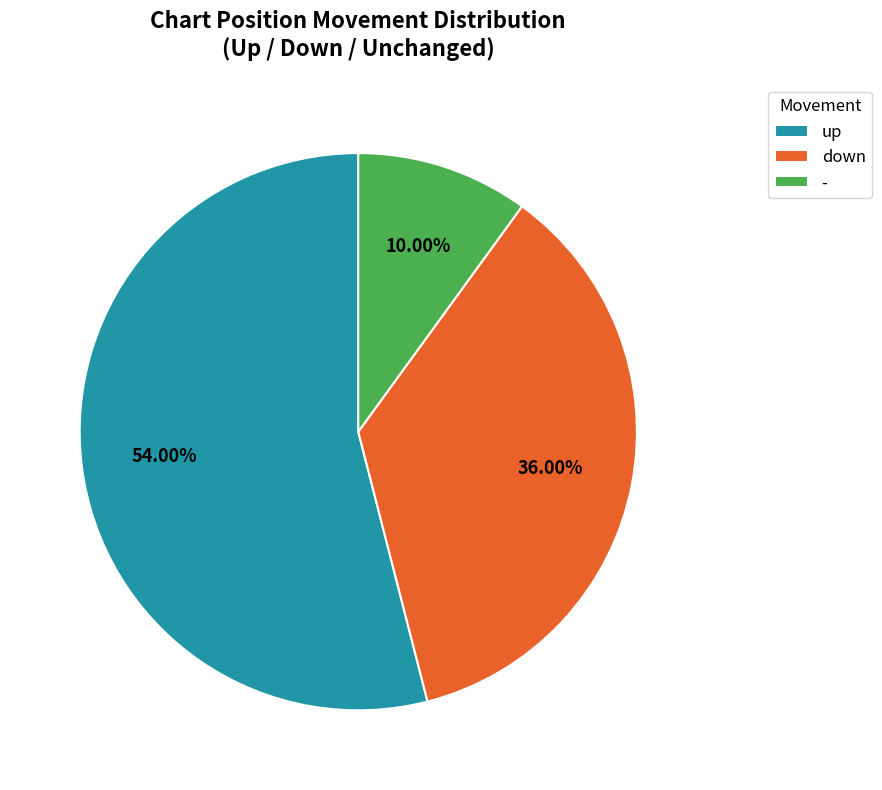

How many segments does this pie chart have?

3